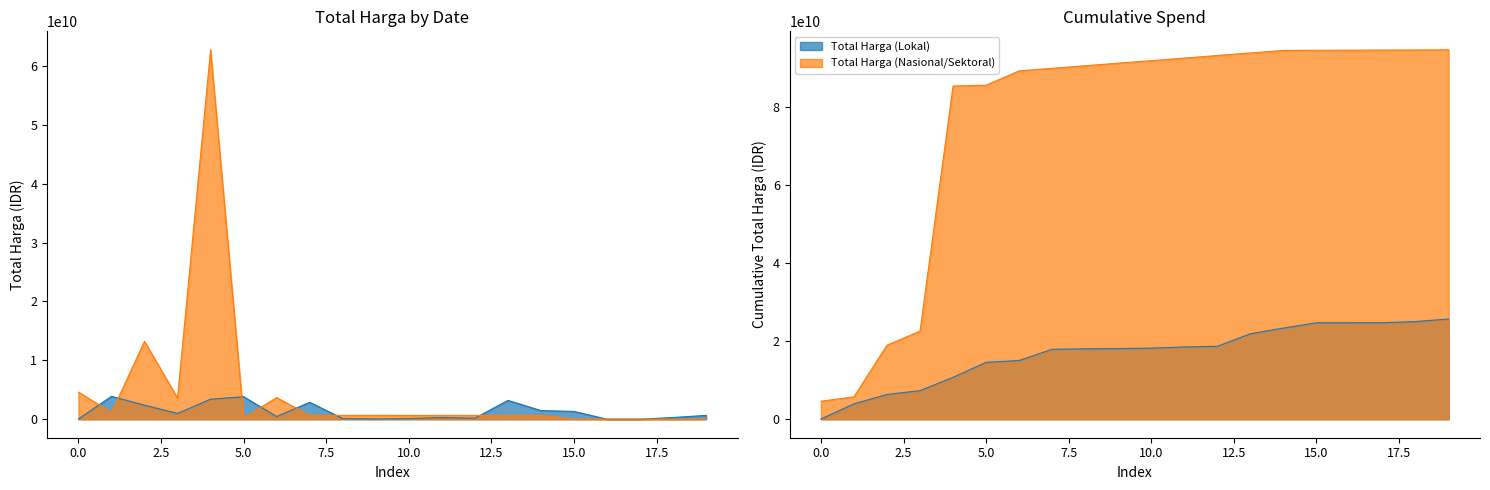

Does the chart have visible grid lines?

No